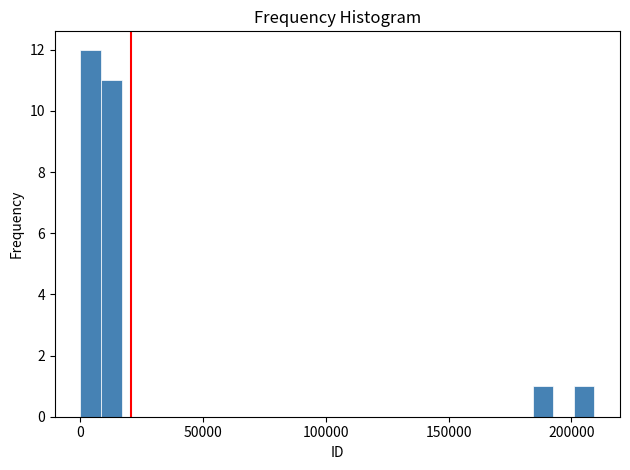

Read against the x-axis, roughly where is the centre of the tallest bar?

5000